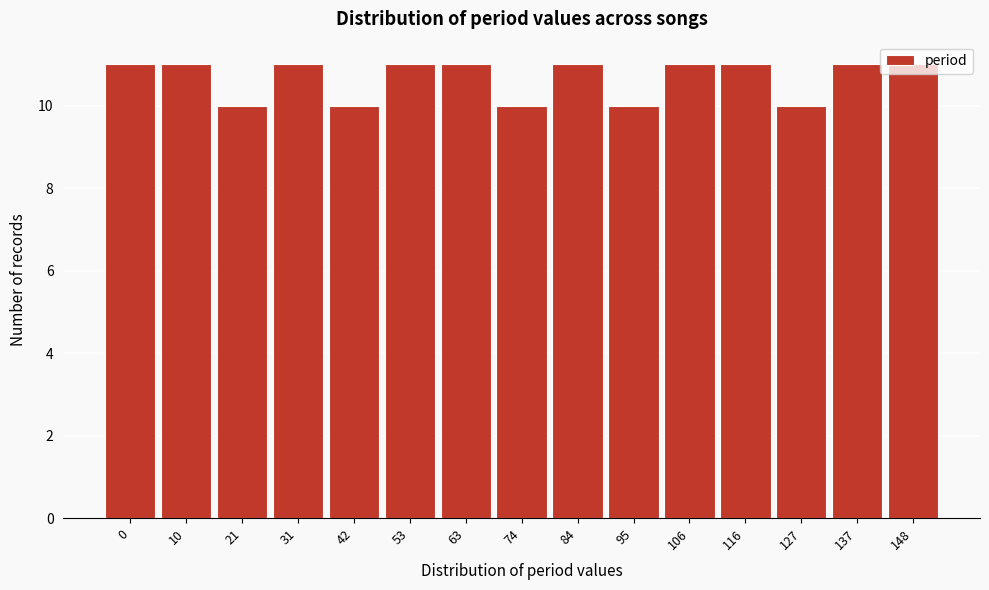

Is it true that the value at 42 is 4?

False